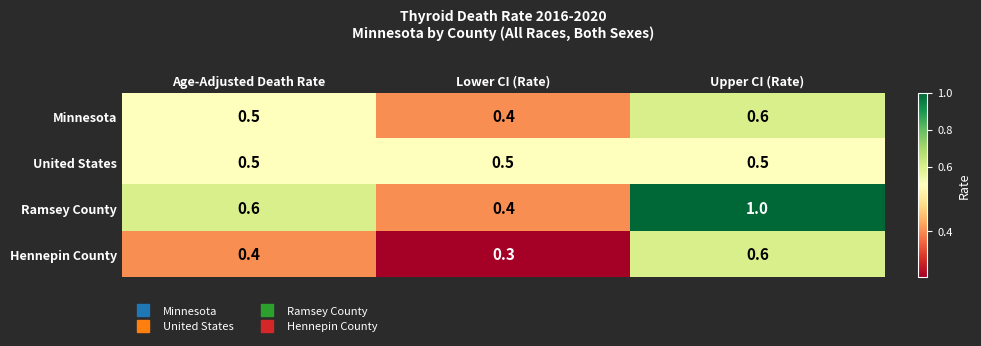

Reading left to right, transcribe all the data shown in this chart.

Minnesota: Age-Adjusted Death Rate=0.5	Lower CI (Rate)=0.4	Upper CI (Rate)=0.6
United States: Age-Adjusted Death Rate=0.5	Lower CI (Rate)=0.5	Upper CI (Rate)=0.5
Ramsey County: Age-Adjusted Death Rate=0.6	Lower CI (Rate)=0.4	Upper CI (Rate)=1.0
Hennepin County: Age-Adjusted Death Rate=0.4	Lower CI (Rate)=0.3	Upper CI (Rate)=0.6